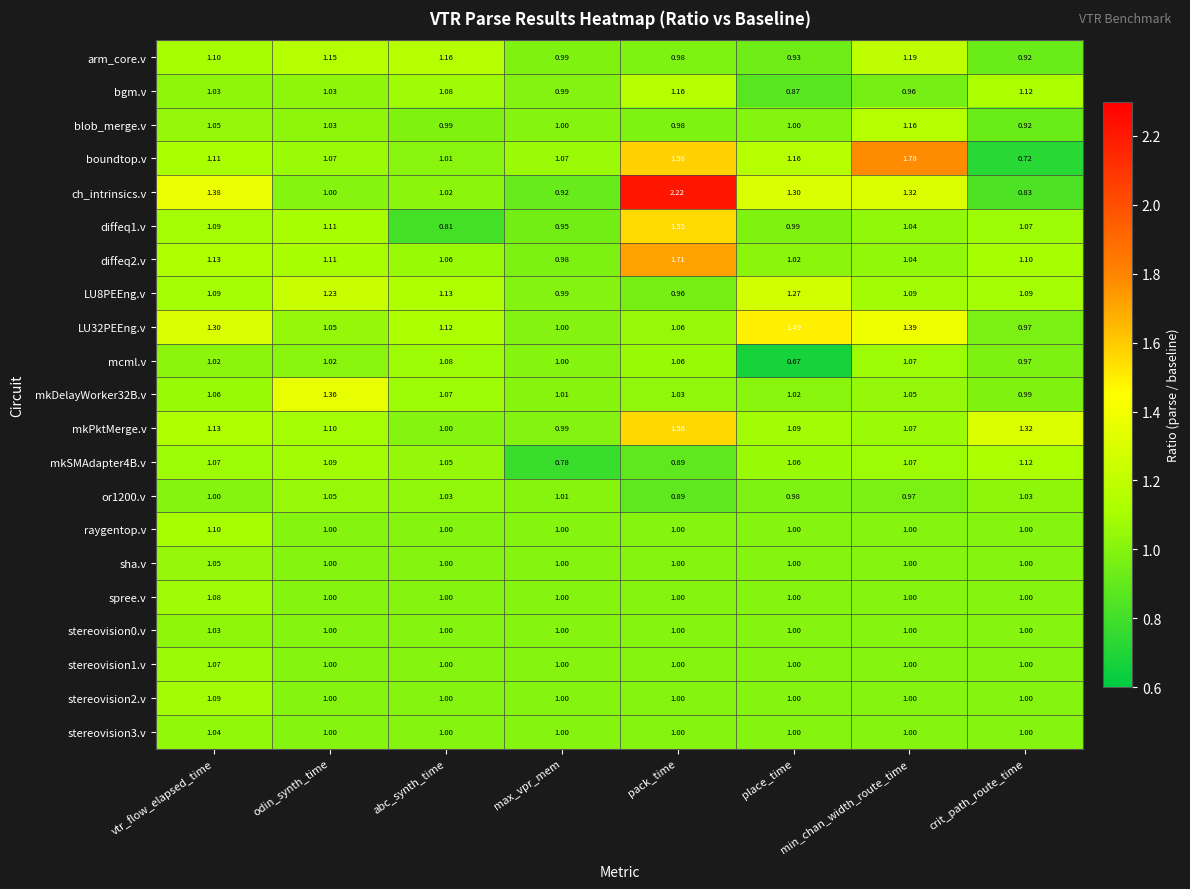

What is the total value across all series at vtr_flow_elapsed_time?

23.0